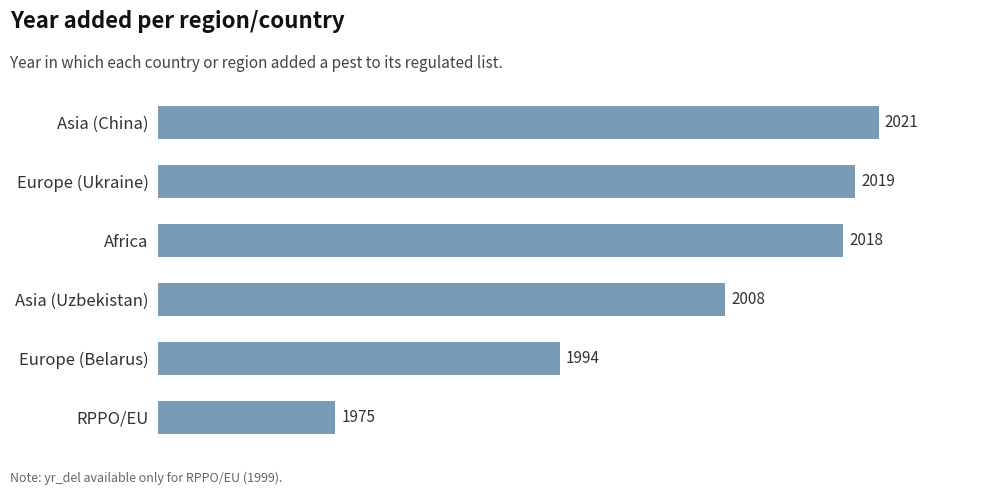

Which category has the lowest value across all series?

RPPO/EU